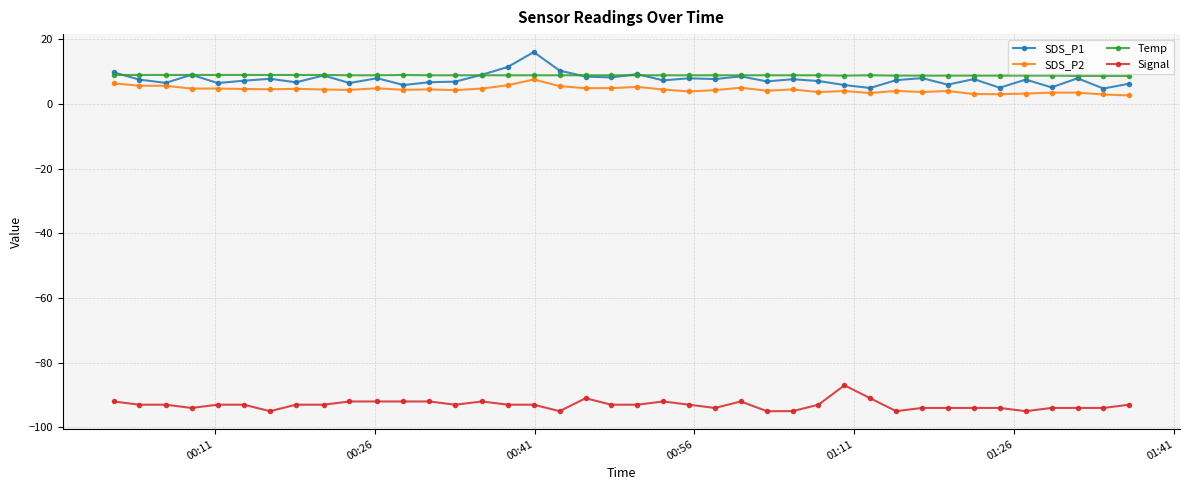

What is the highest value of the Signal series?

-87.0